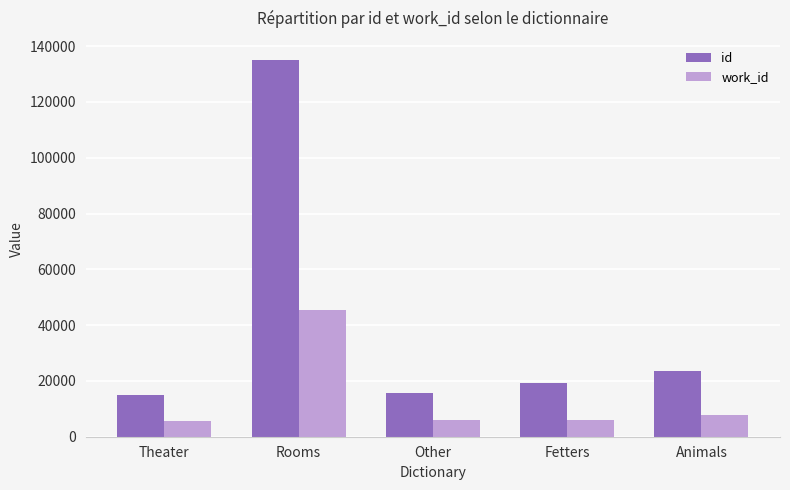

At Animals, list the series in order from smallest to largest.

work_id, id